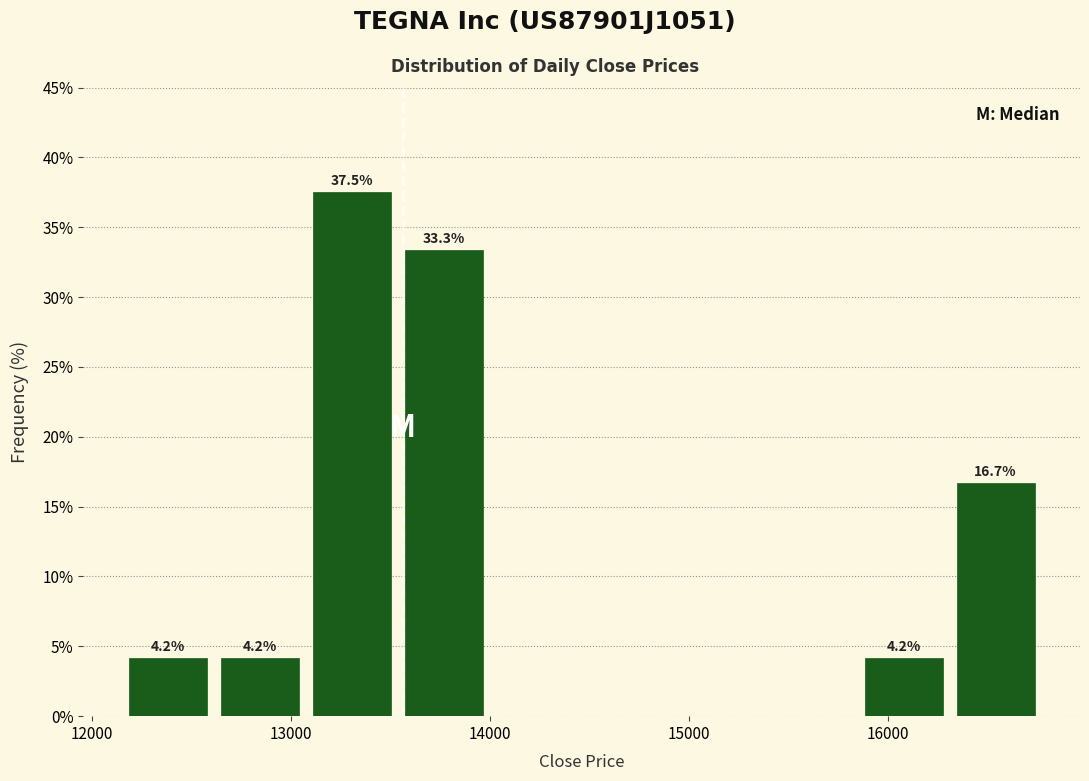

Which range on the x-axis has the tallest bar?

13100 to 13500